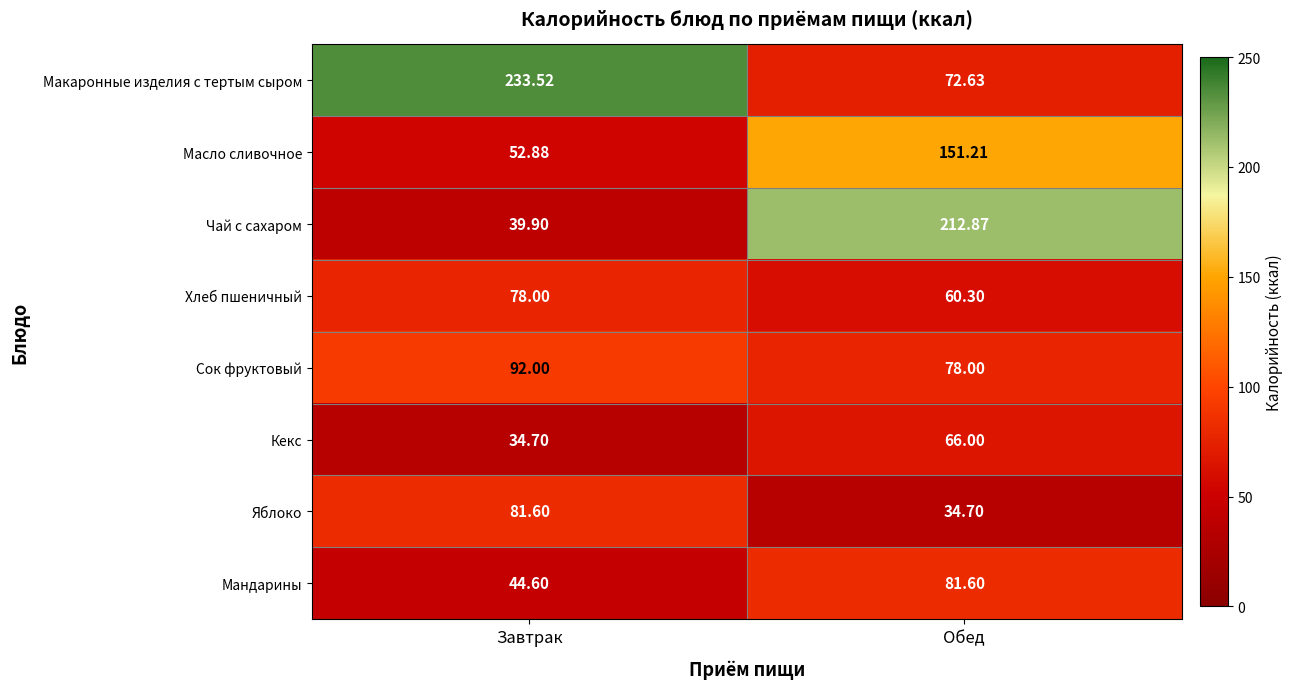

Which series has the largest total across all categories?

Макаронные изделия с тертым сыром